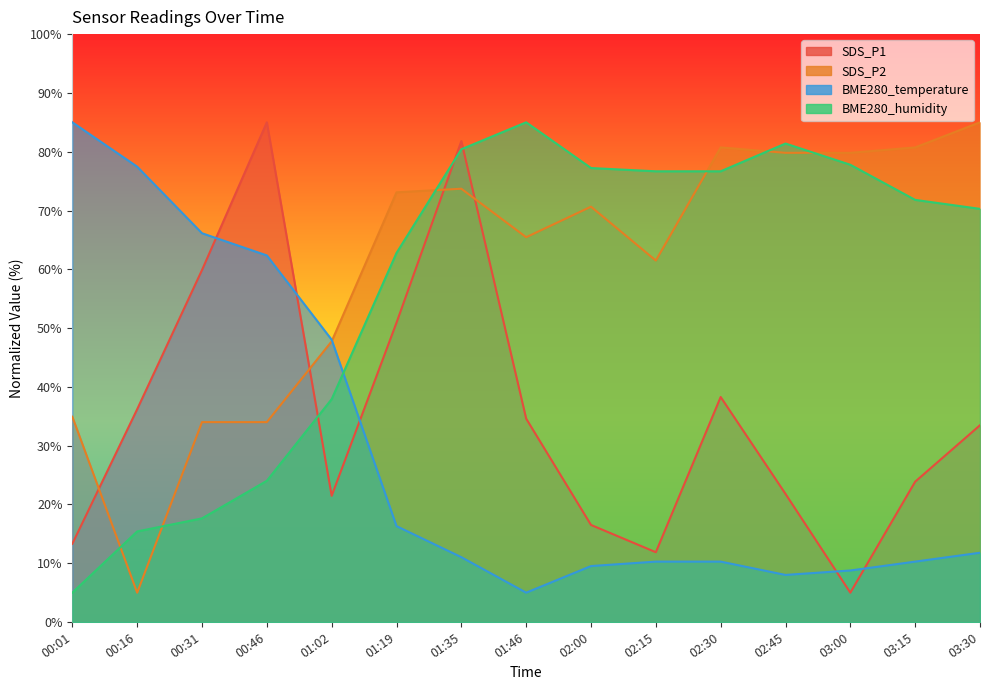

True or false: BME280_temperature has more than 0 interior local peaks.

False